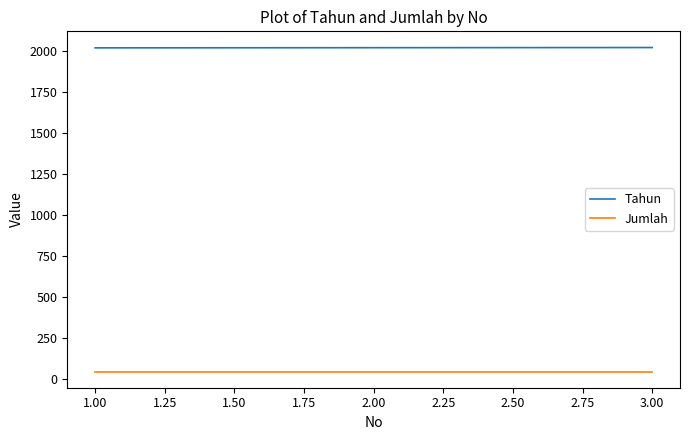

Rank the series by their average value, from lowest to highest.

Jumlah, Tahun